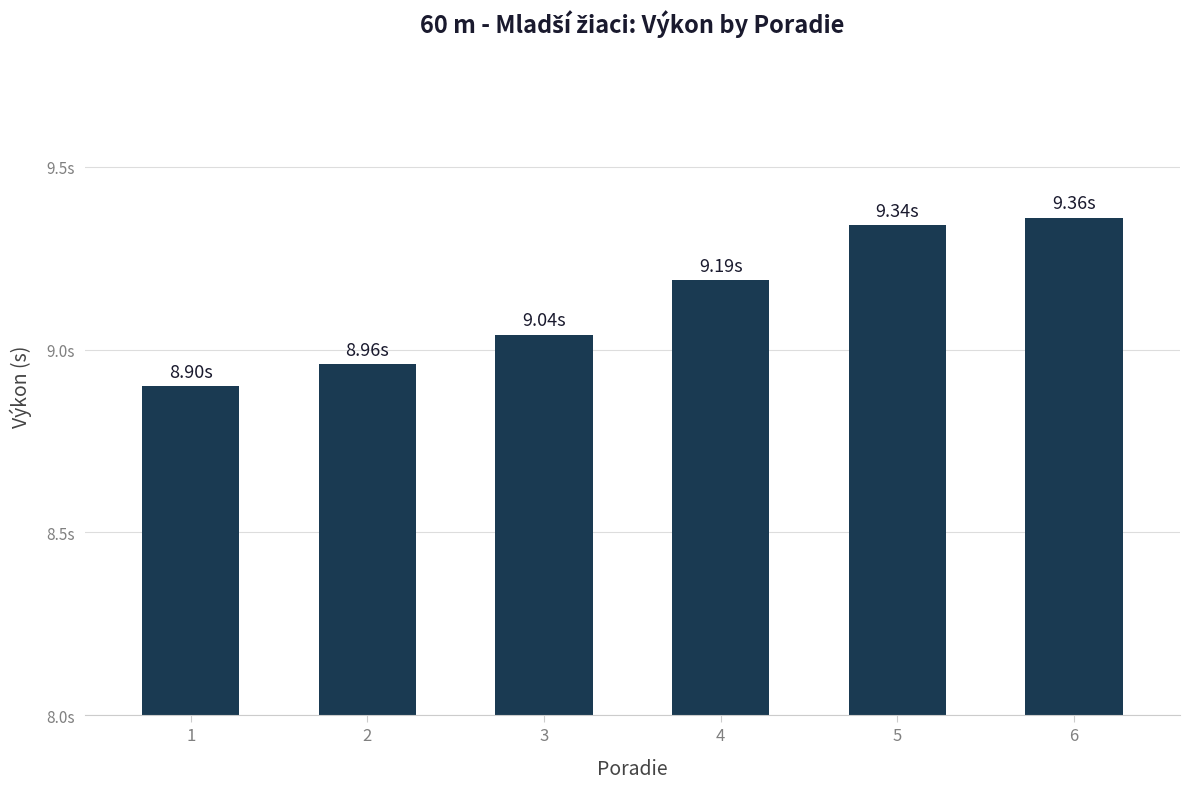

What is the sum of the values at 4 and 3?

18.2